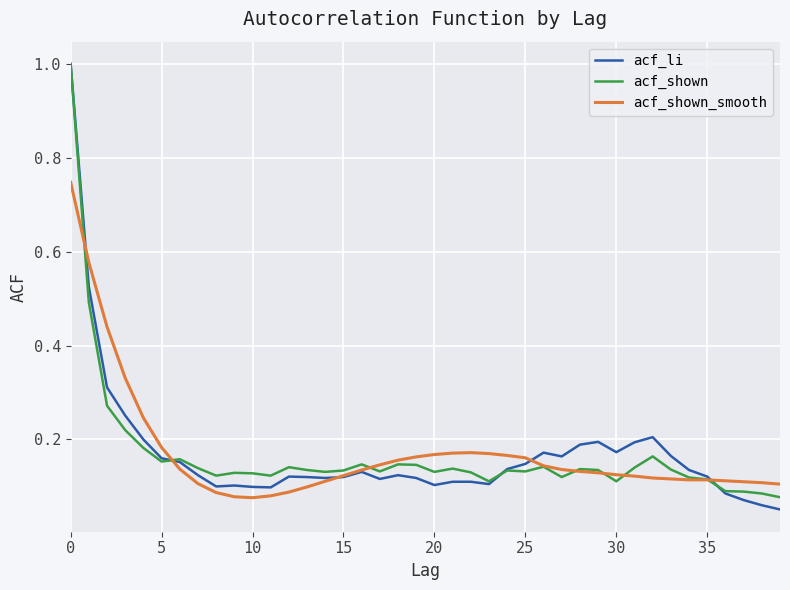

Which series has the widest spread of values?

acf_li